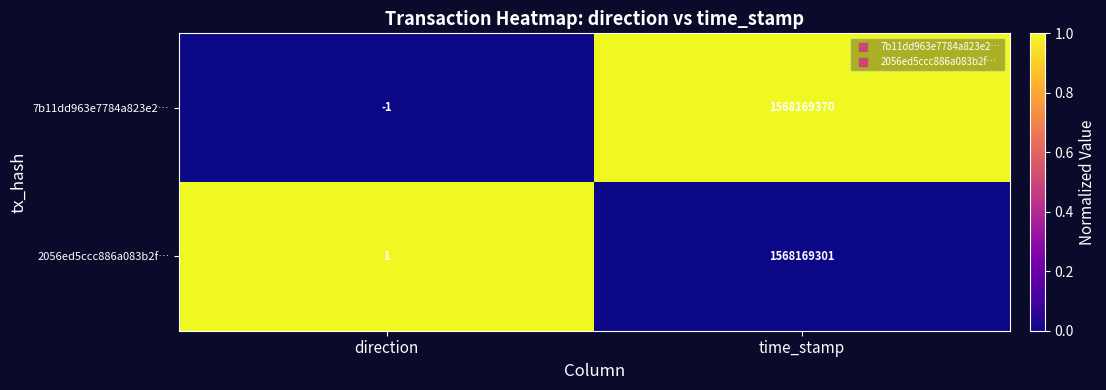

List the series in order of their peak value, lowest first.

2056ed5ccc886a083b2f…, 7b11dd963e7784a823e2…